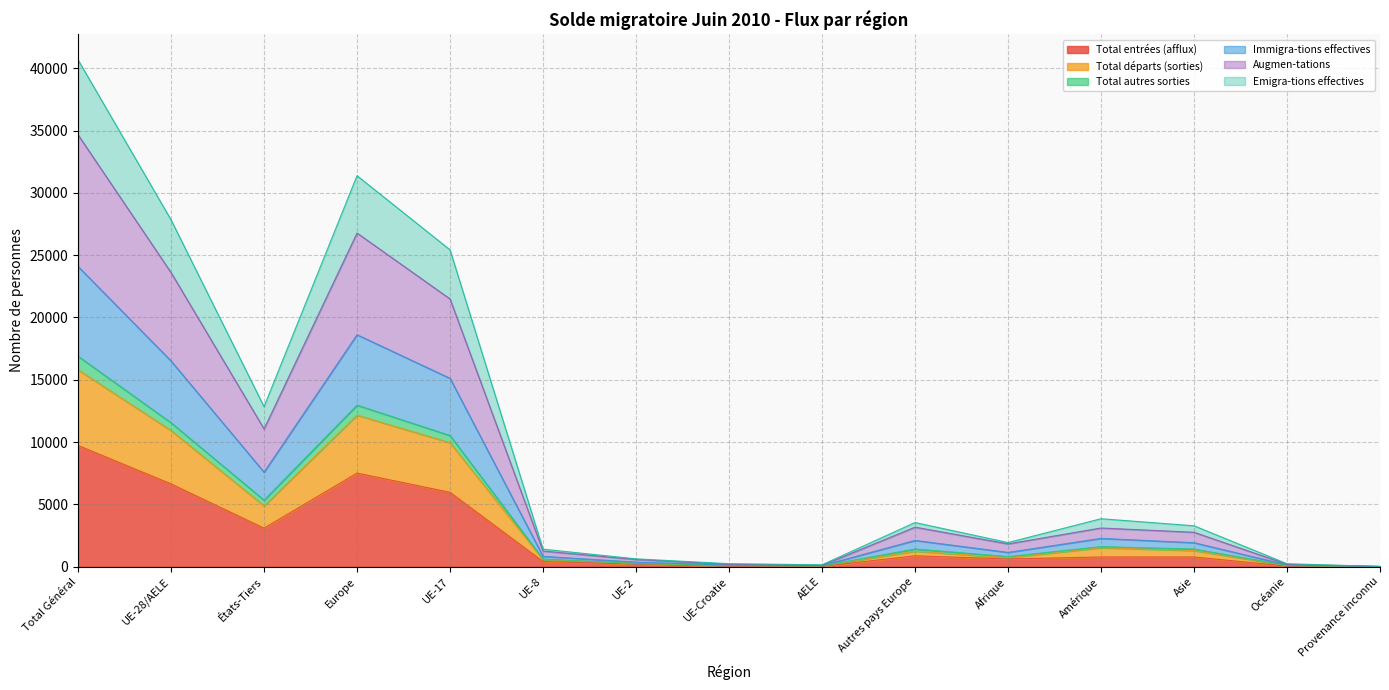

At which label does Total entrées (afflux) reach its peak?

Total Général